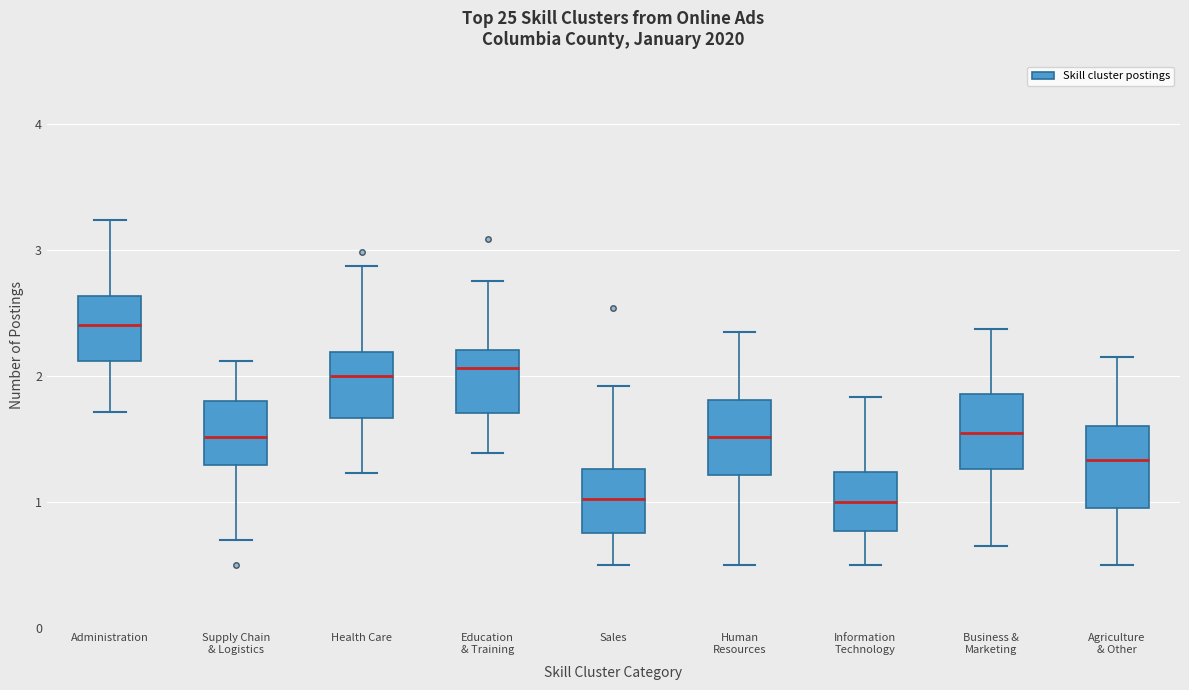

Where does the upper whisker of the box for Supply Chain & Logistics end on the y-axis? The values are not printed on the chart, so give them approximately, as read against the axis.

2.1